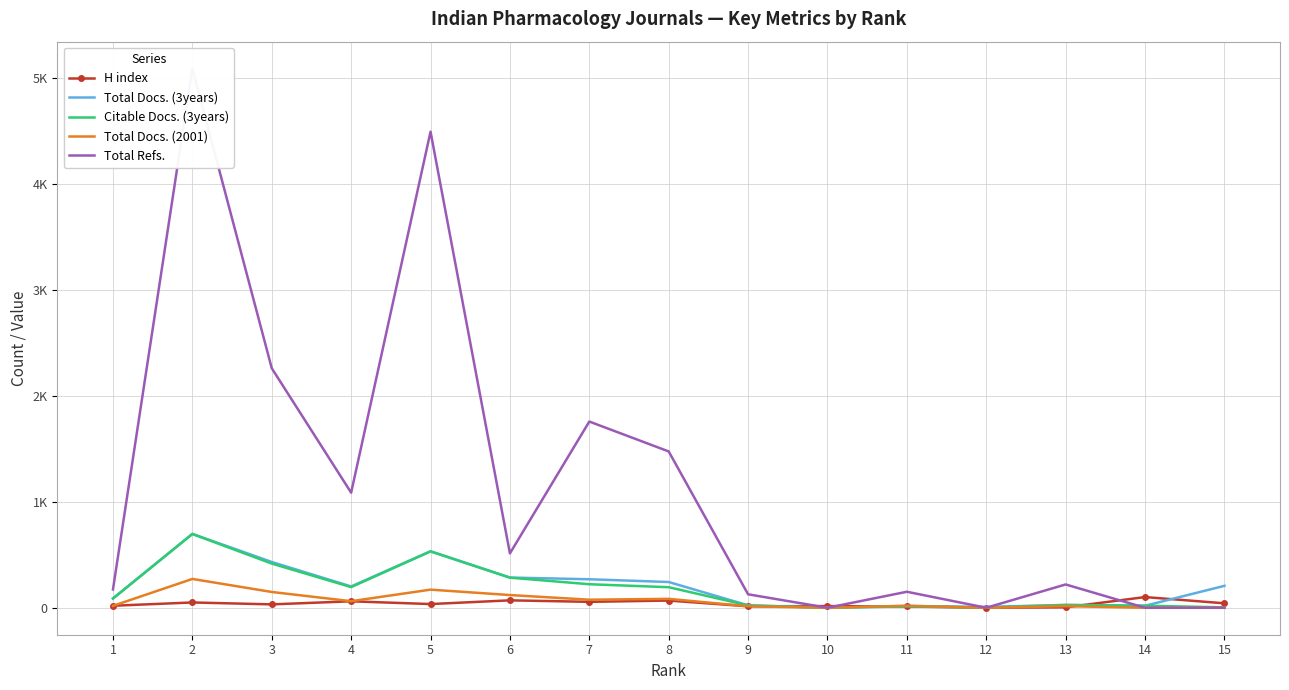

True or false: H index and Total Docs. (2001) intersect in this chart.

True